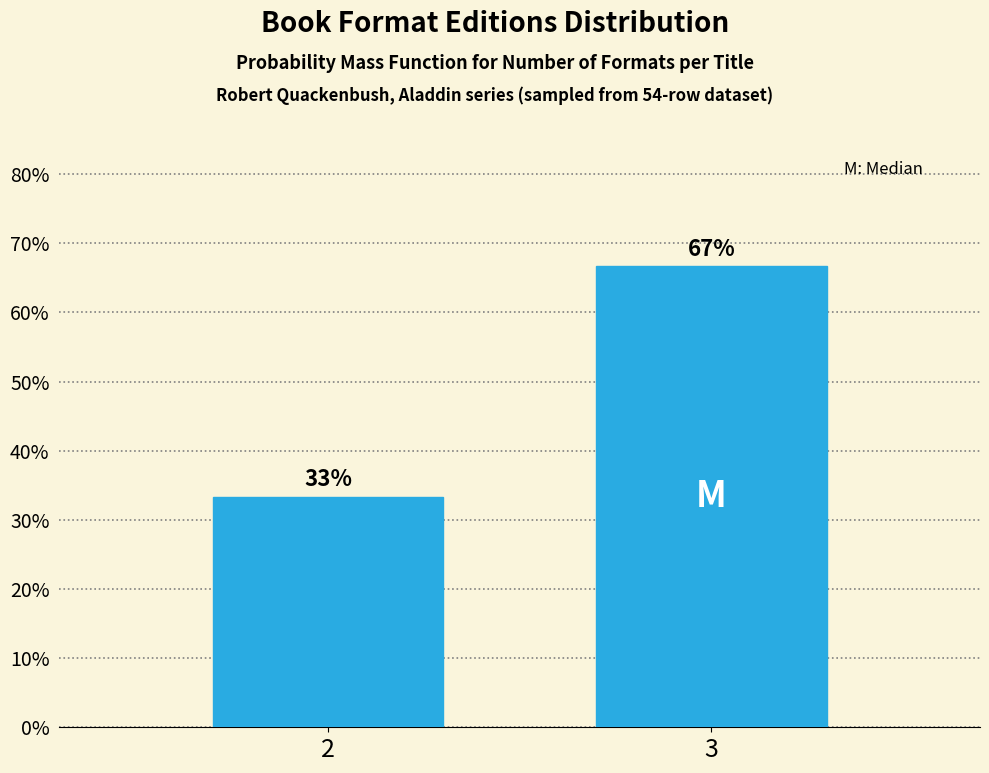

Rank the categories by value from highest to lowest.

3, 2